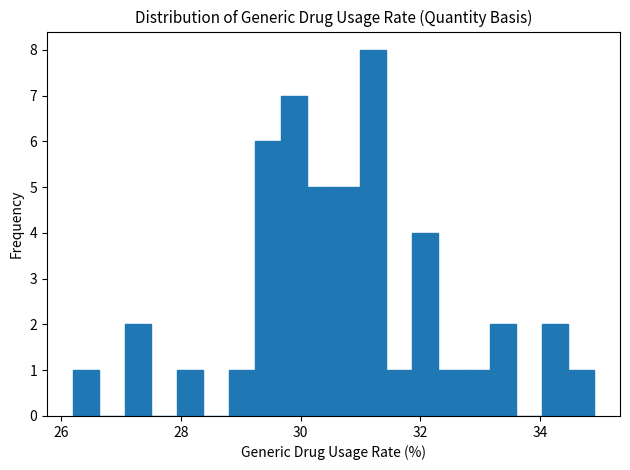

Around what value on the x-axis is the tallest bar? Give the approximate position of its centre, as read against the axis.

31.2